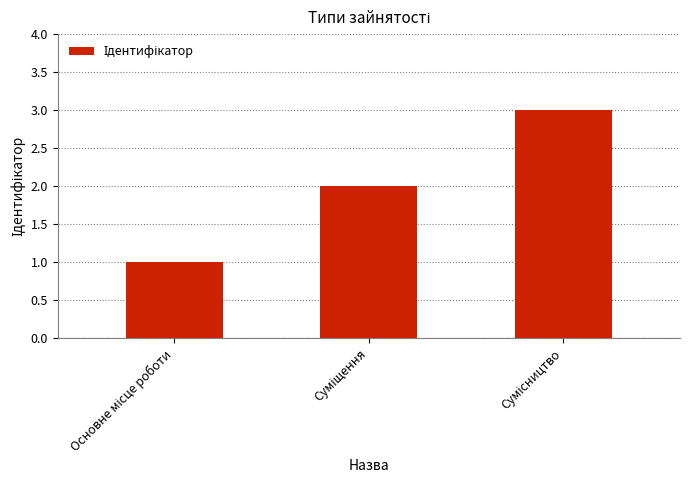

What is the greatest value displayed?

3